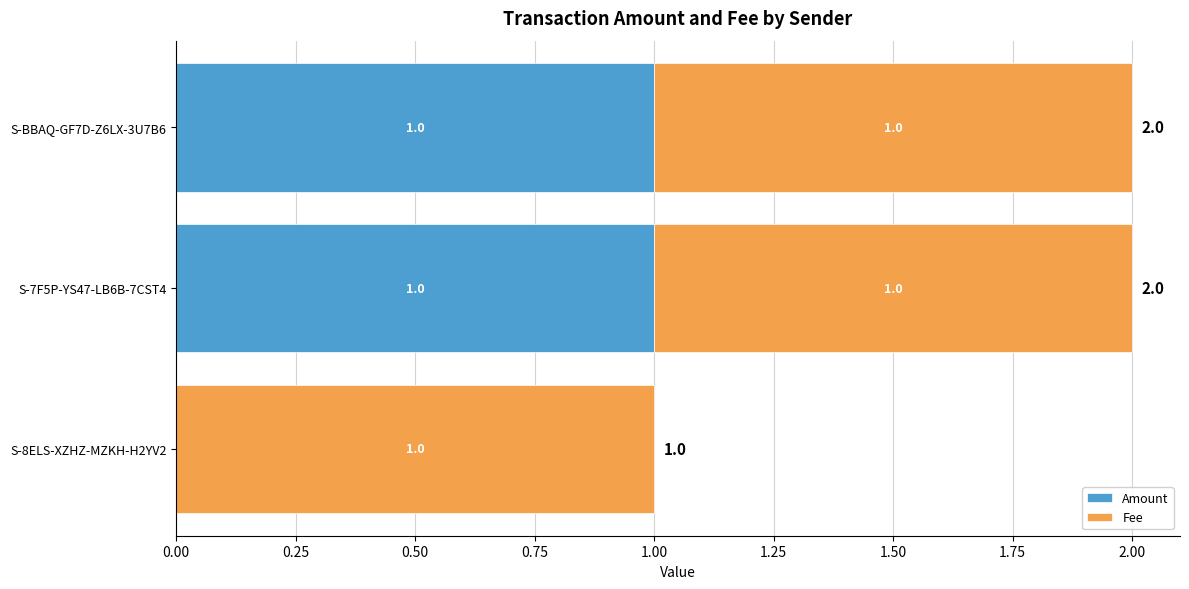

Where is Amount nearest to the value 0?

S-8ELS-XZHZ-MZKH-H2YV2